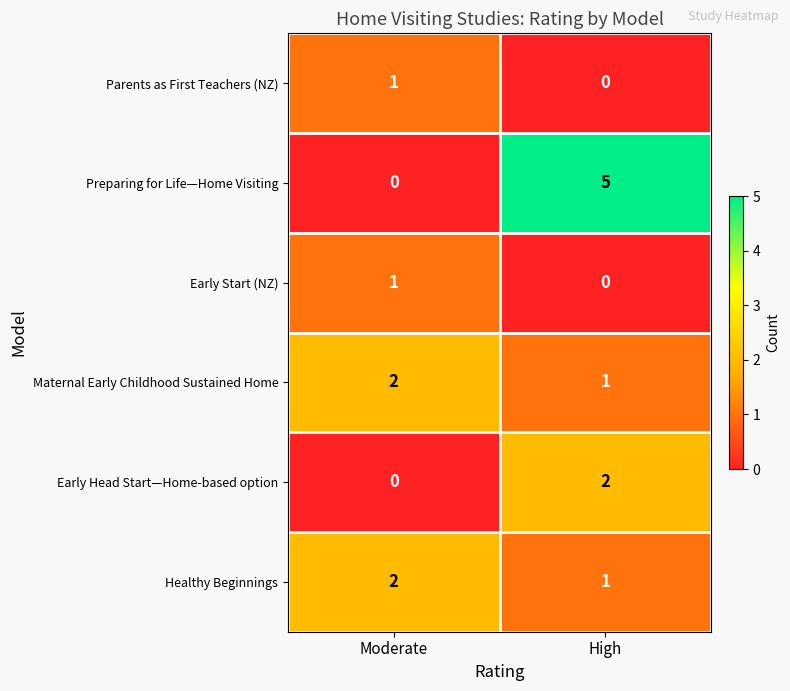

Which series has the largest total across all categories?

Preparing for Life—Home Visiting